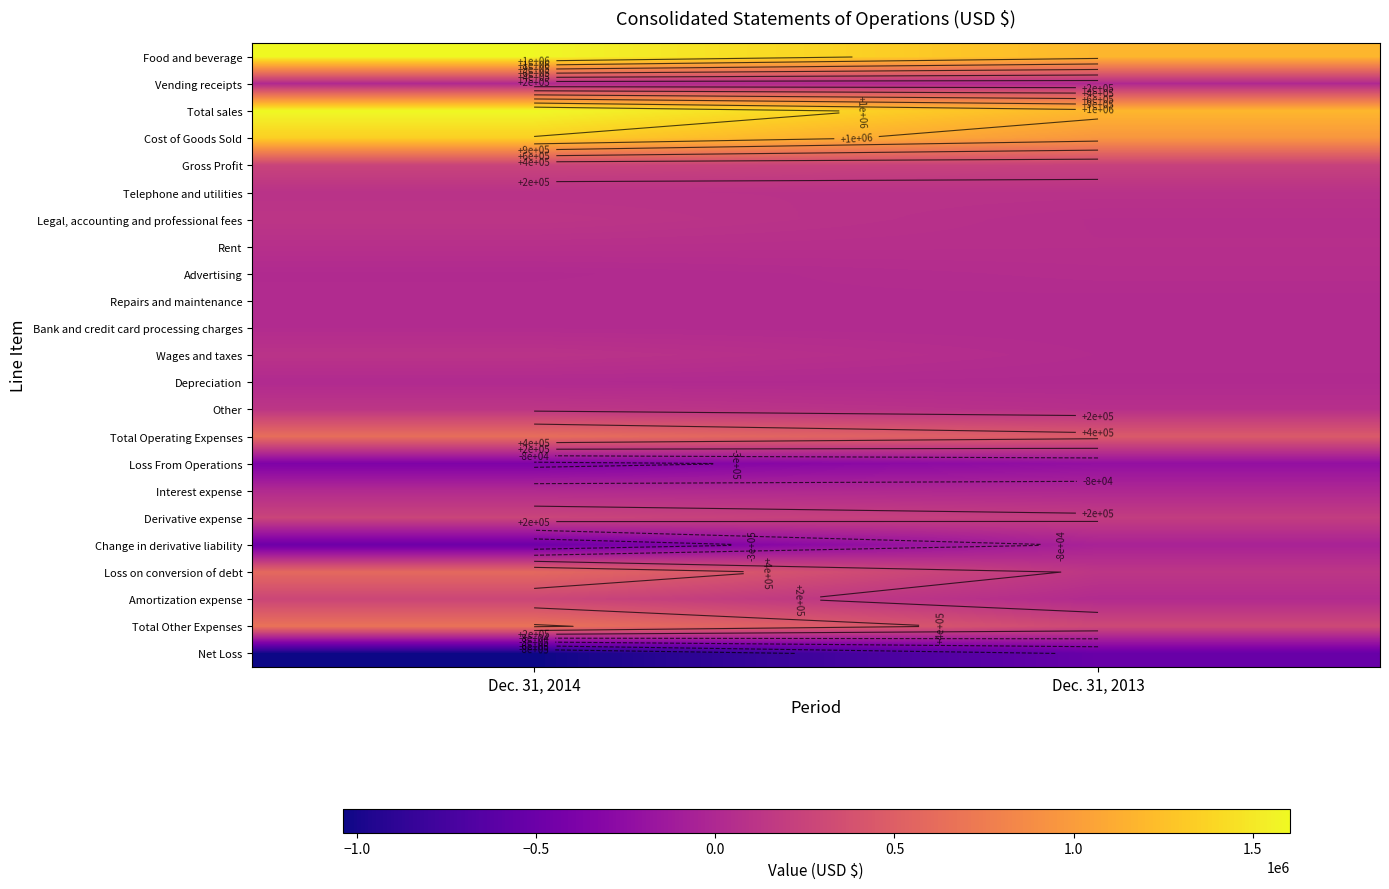

List the series in order of their peak value, lowest first.

Net Loss, Loss From Operations, Change in derivative liability, Vending receipts, Depreciation, Interest expense, Repairs and maintenance, Bank and credit card processing charges, Advertising, Rent, Telephone and utilities, Wages and taxes, Legal, accounting and professional fees, Other, Gross Profit, Derivative expense, Amortization expense, Loss on conversion of debt, Total Operating Expenses, Total Other Expenses, Cost of Goods Sold, Food and beverage, Total sales